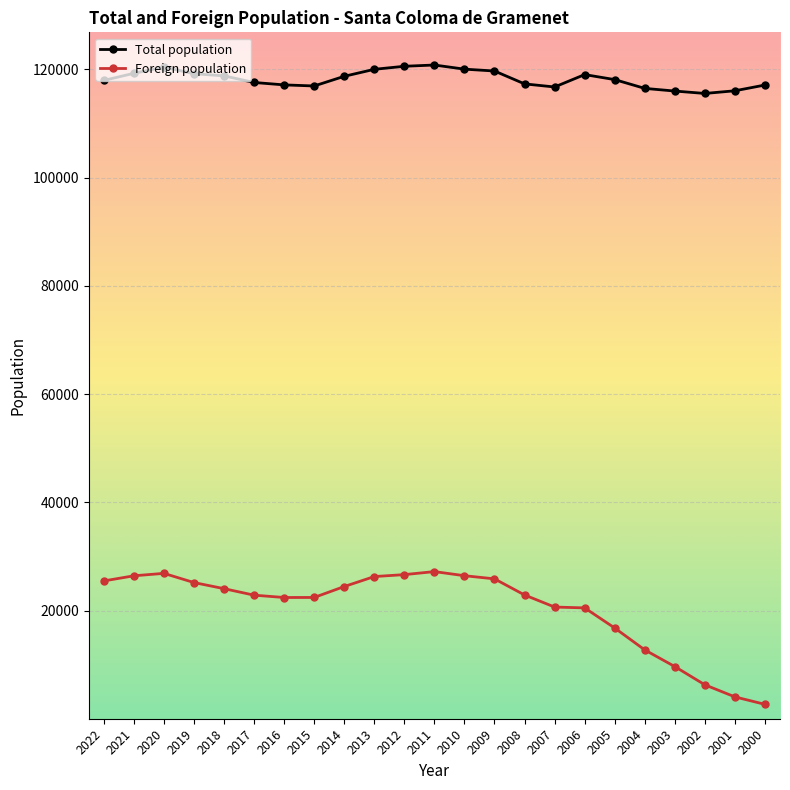

How many distinct data groups are displayed?

2